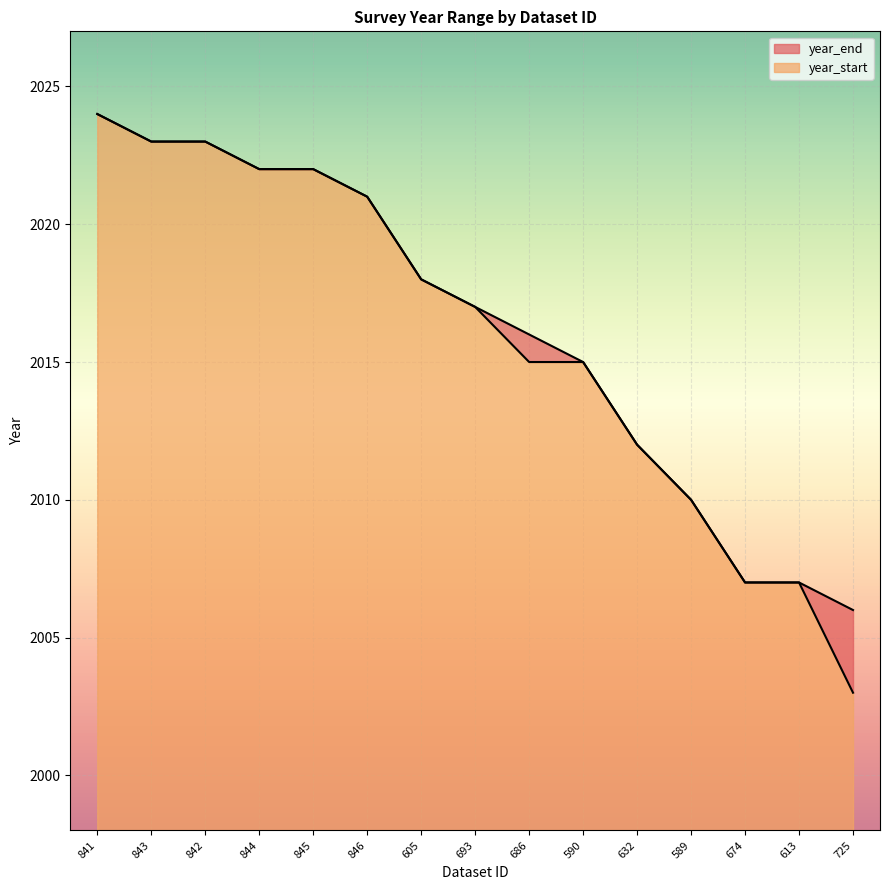

True or false: year_start and year_end intersect in this chart.

False